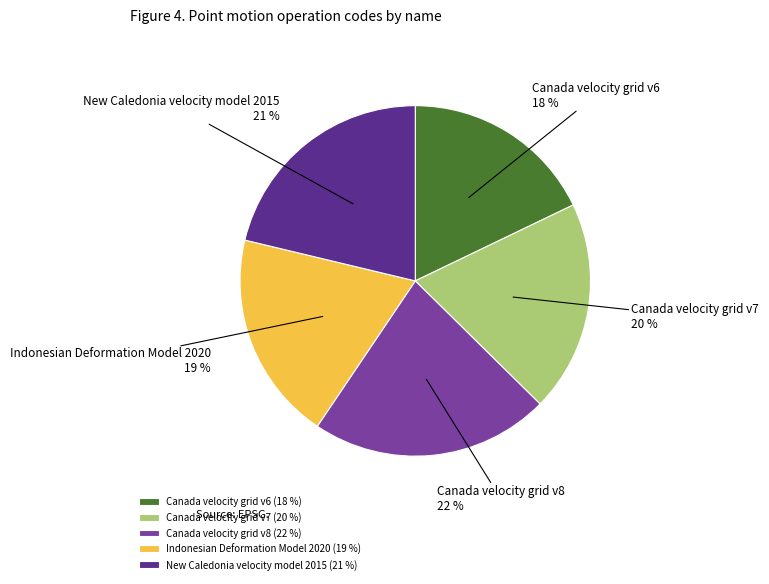

True or false: Canada velocity grid v8 accounts for 34% of the total.

False